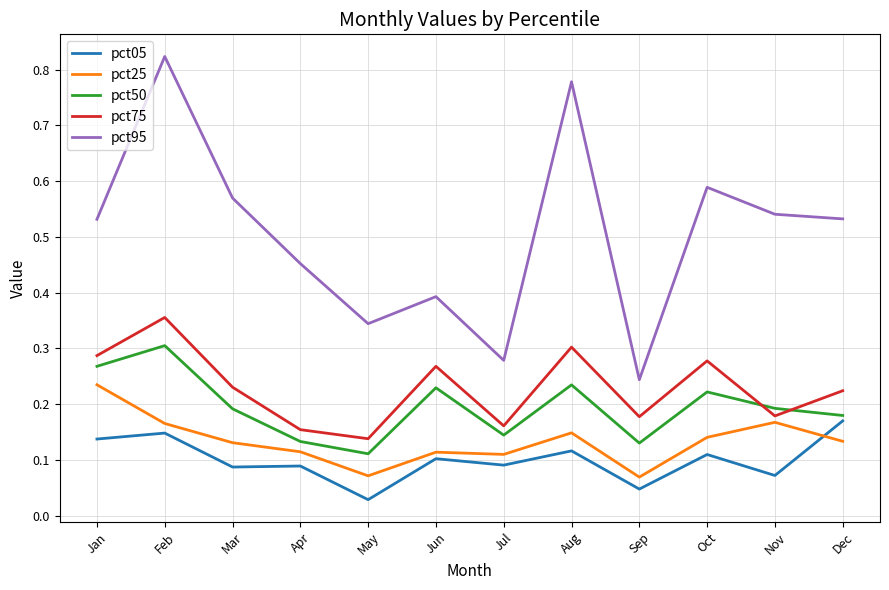

Where is the first local minimum for pct75?

May